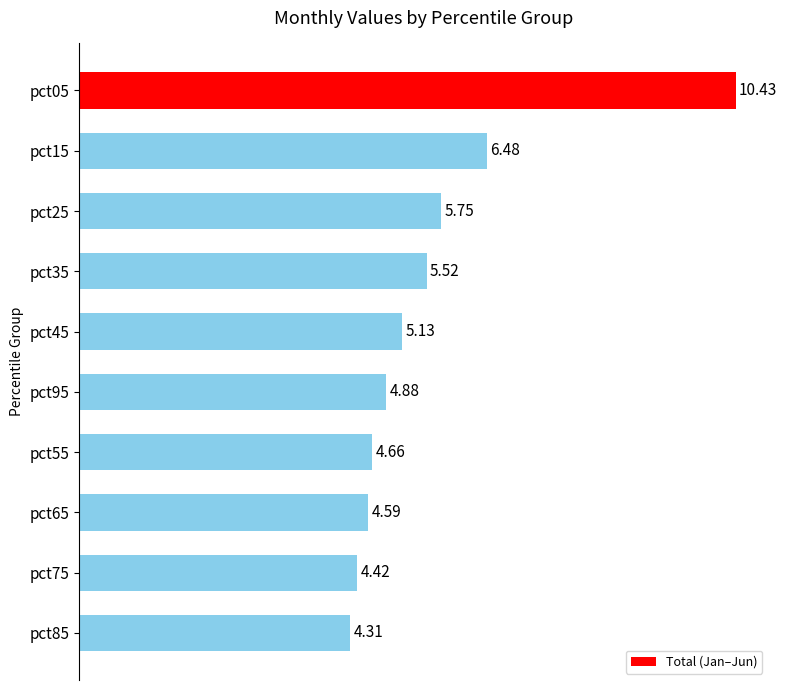

What is the greatest value displayed?

10.4